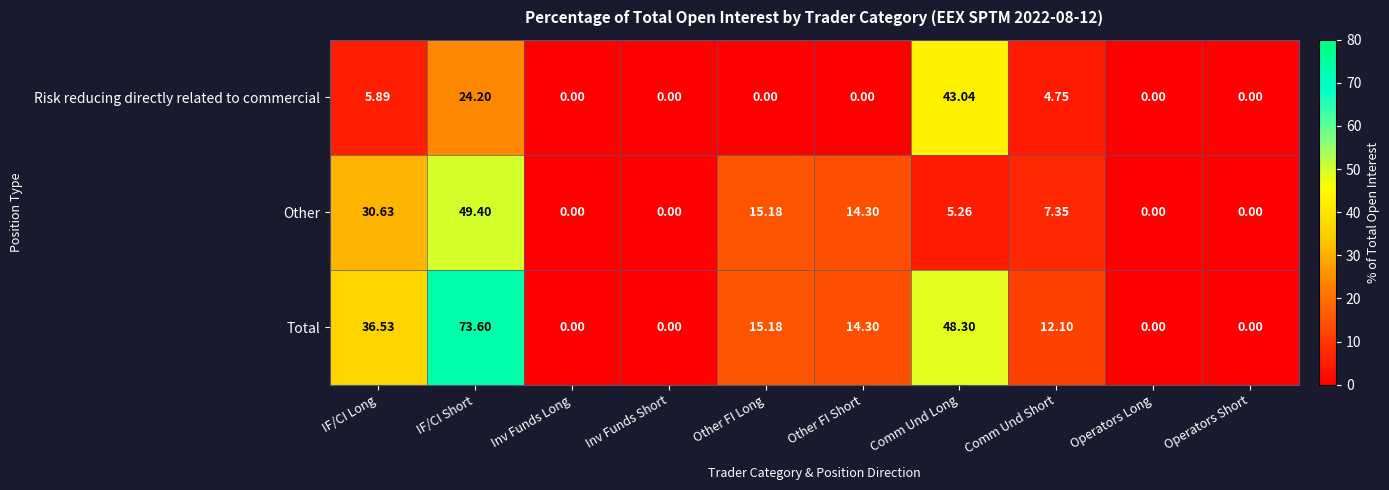

At which label does Total first exceed 14?

IF/CI Long